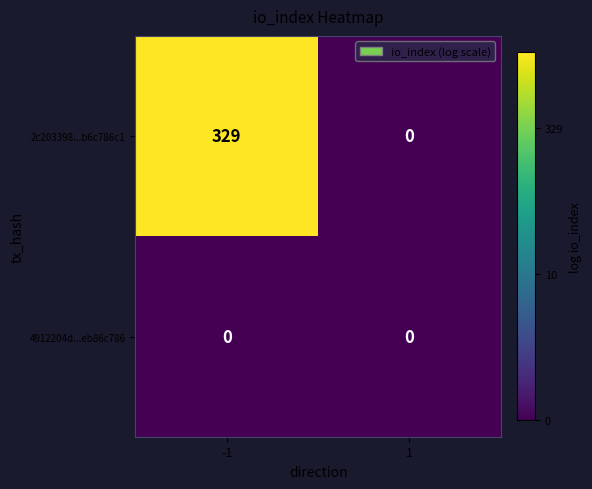

Which series has the largest range (max minus min)?

2c203398...b6c786c1